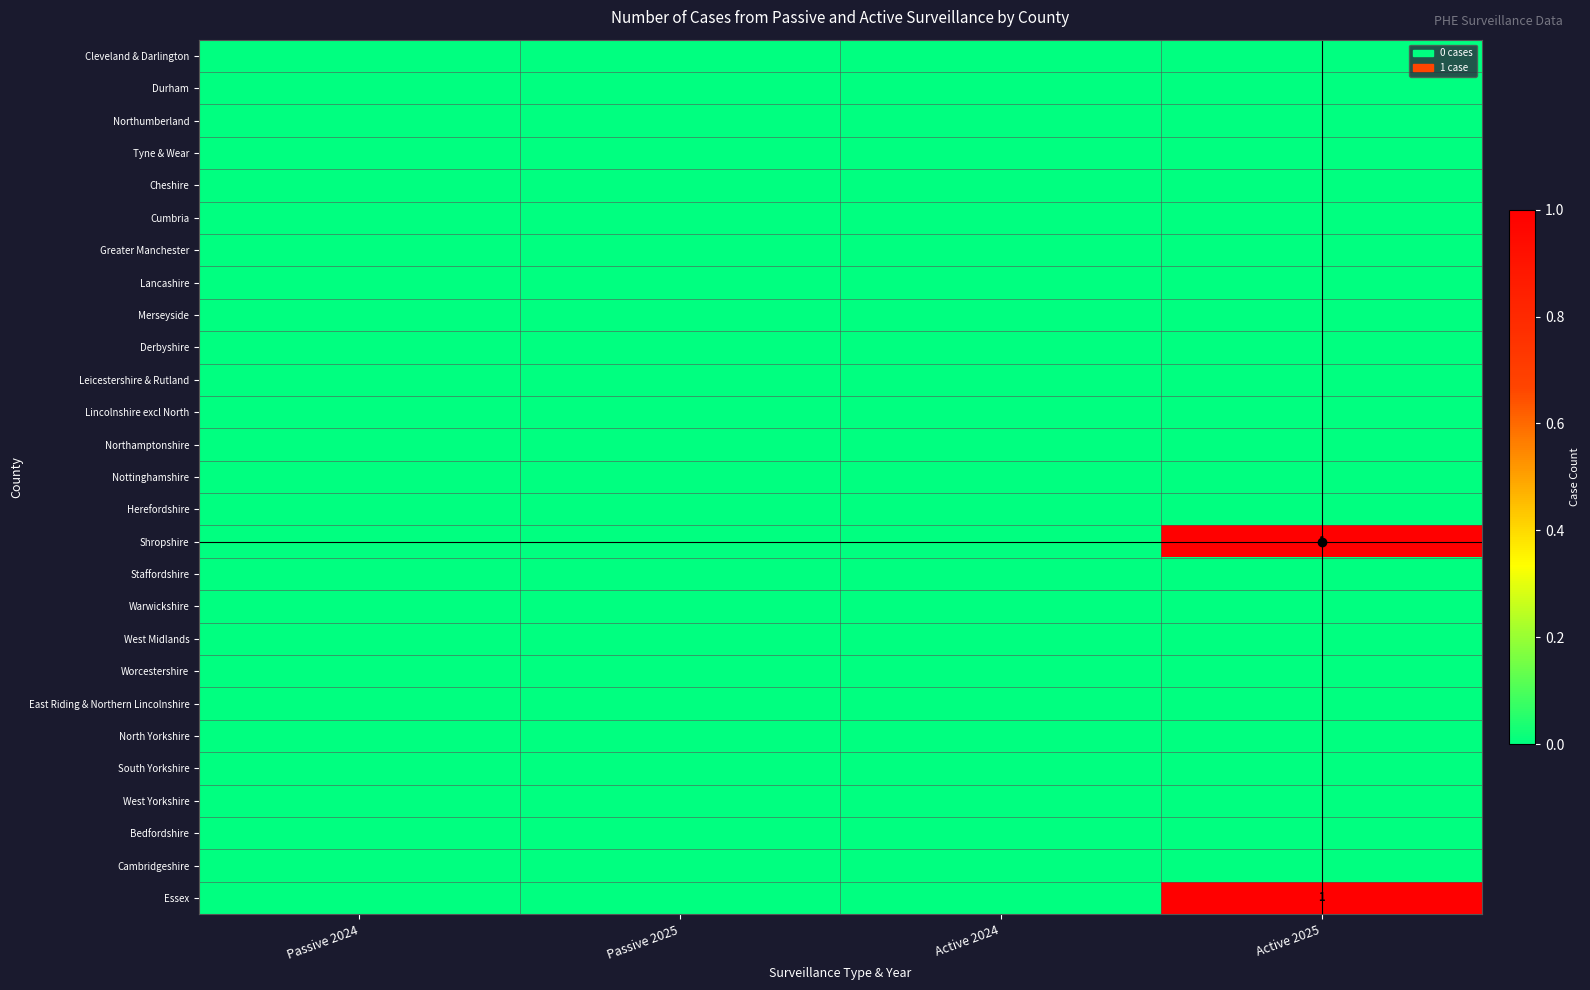

Where is Merseyside nearest to the value 0?

Passive 2024